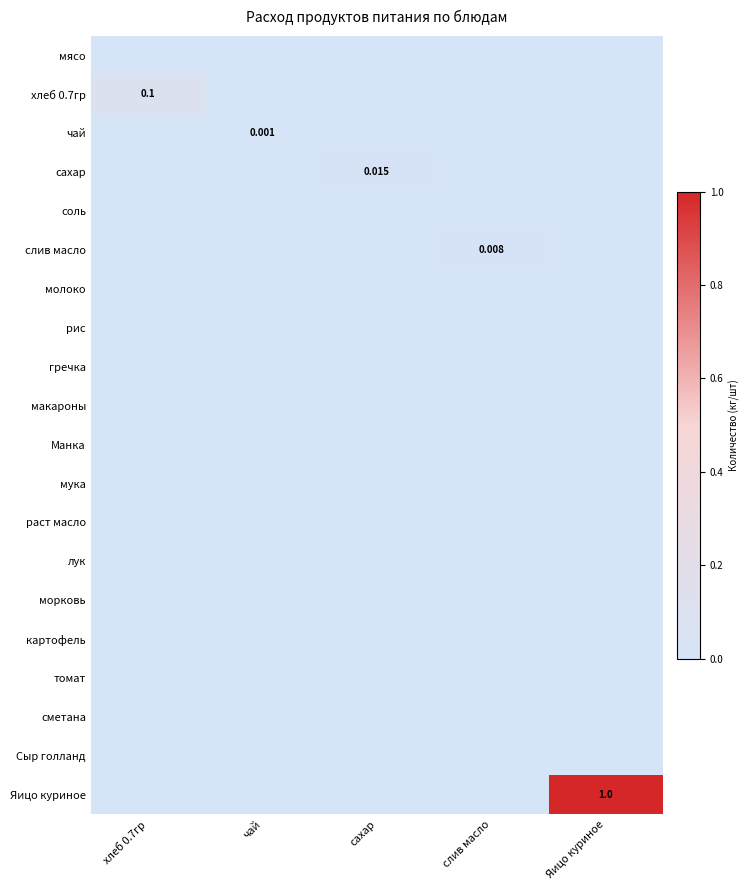

Rank the categories by лук value from lowest to highest.

хлеб 0.7гр, чай, сахар, слив масло, Яицо куриное